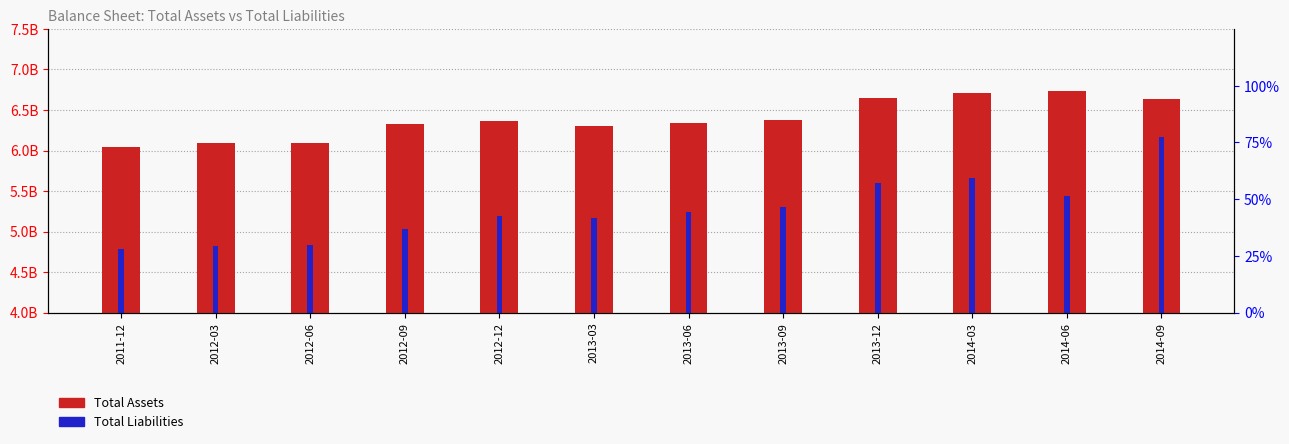

Between 2014-06 and 2014-09, which series saw the biggest shift?

Total Liabilities